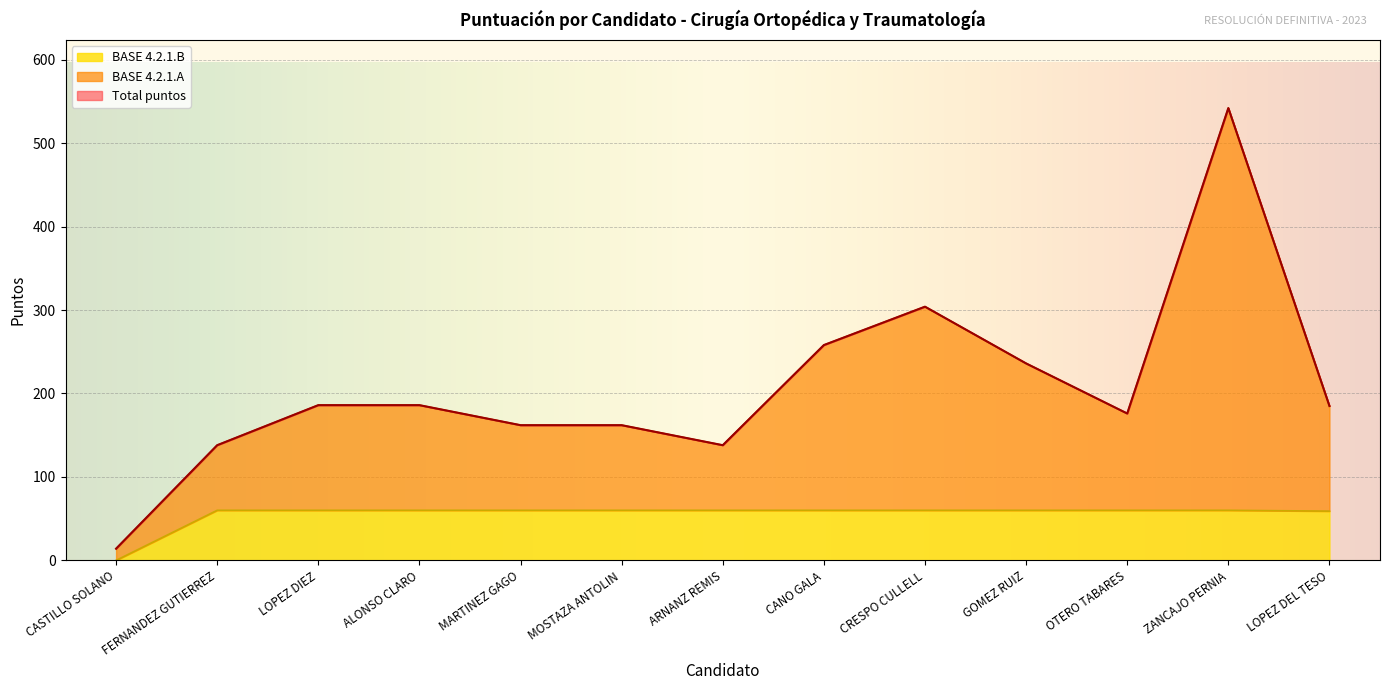

True or false: Total puntos has more than 1 points higher than both neighbors.

True